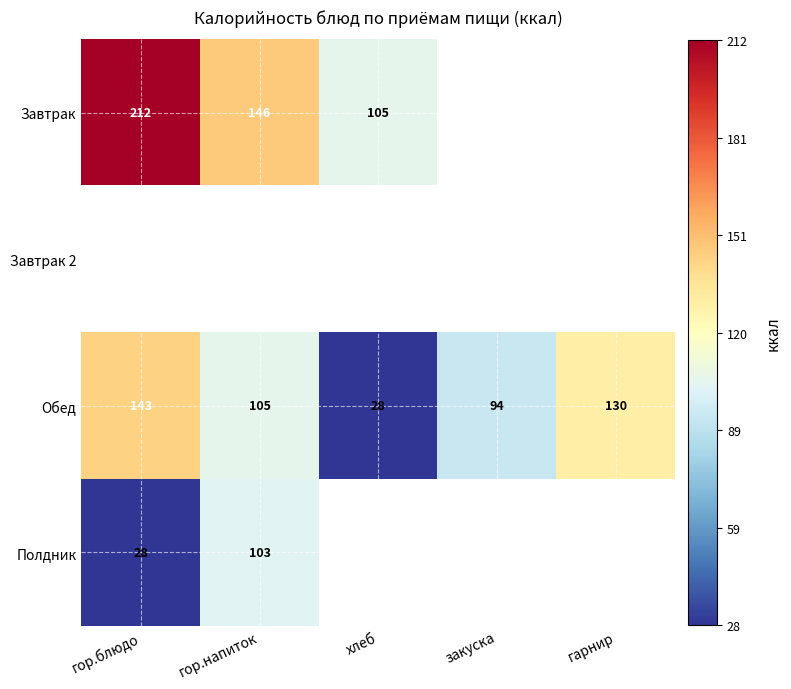

What is the difference between the maximum and minimum values in the Обед series?

115